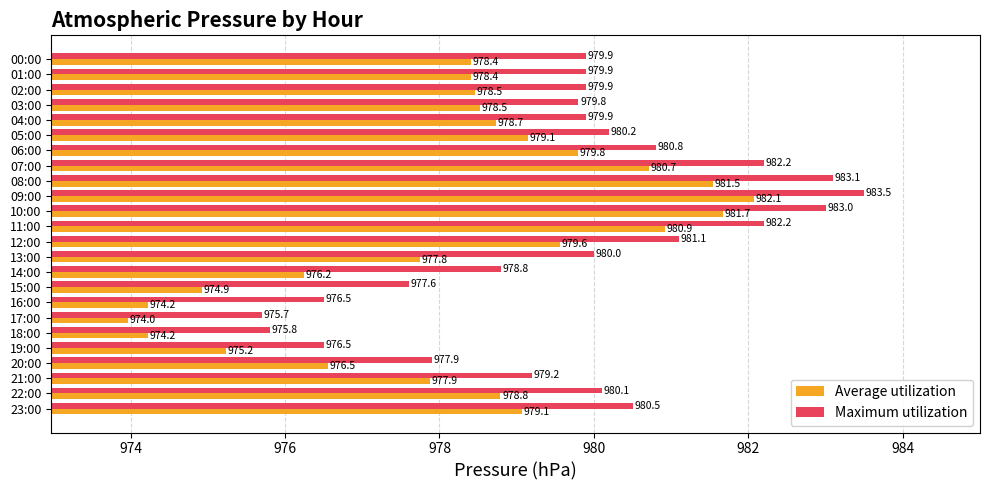

Which series has the largest range (max minus min)?

Average utilization